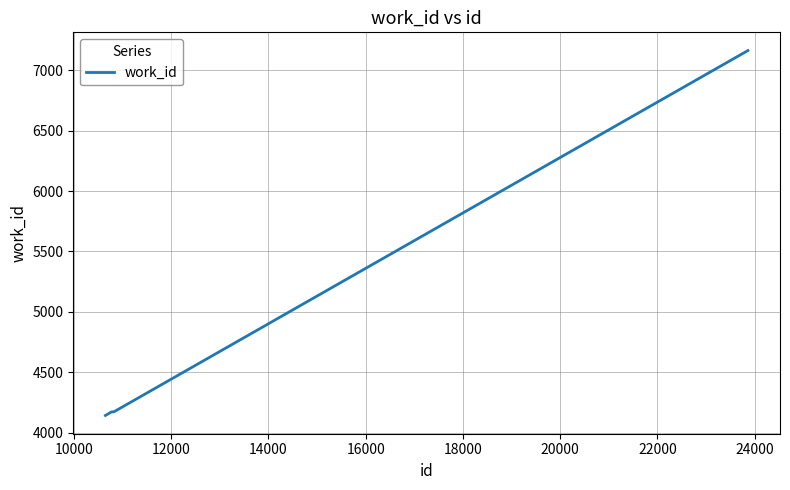

What is the average value?

4912